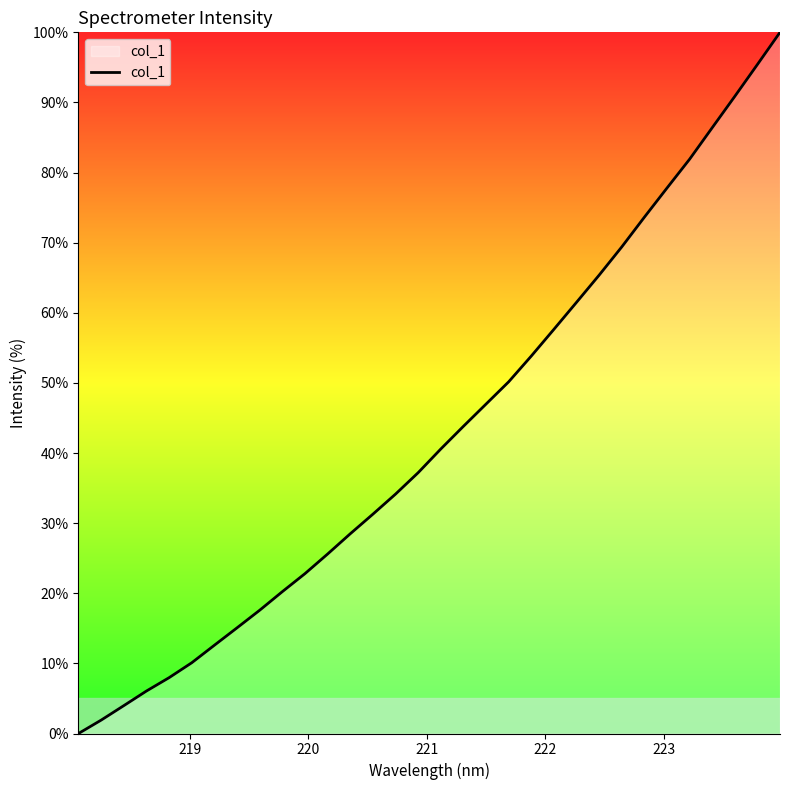

What is the maximum value shown in the chart?

100.0